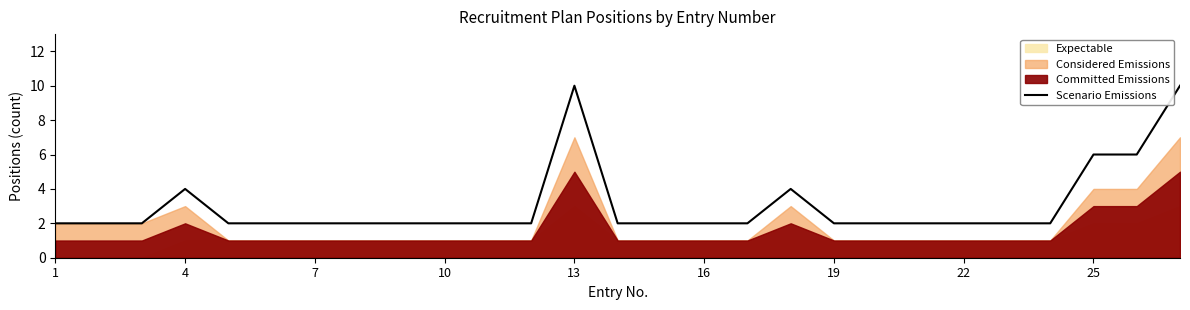

Count the values in the range 2 to 3.

21